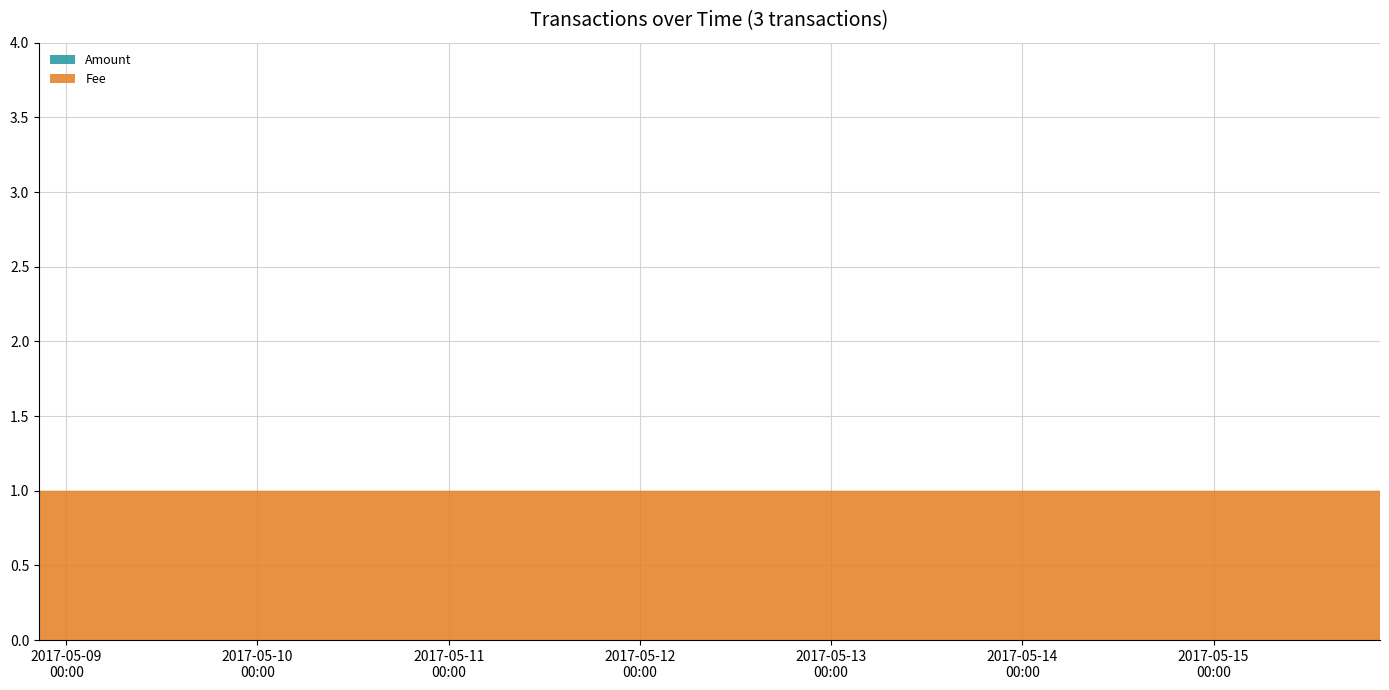

Reading left to right, extract all data points from this chart.

Amount: 3	0	0
Fee: 1	1	1